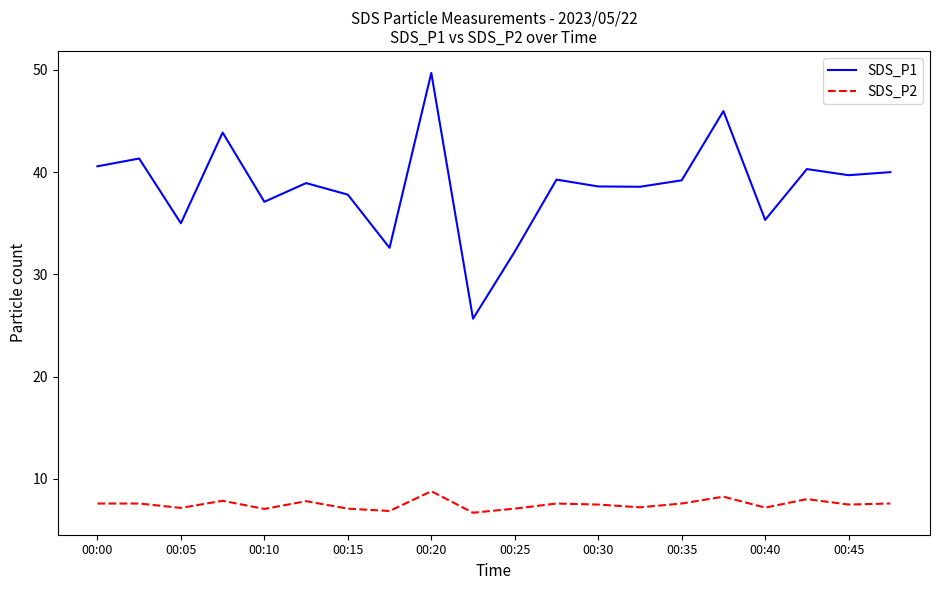

Does the chart display data point markers on the line(s)?

No